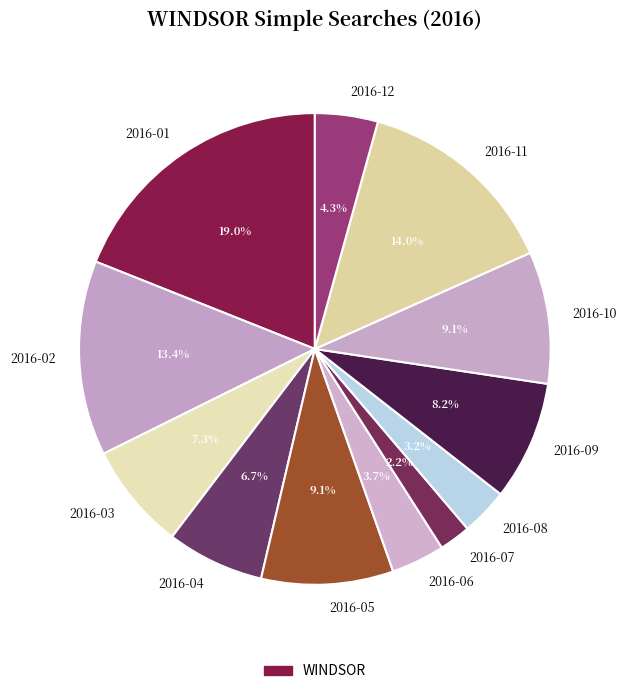

What is the largest slice in the pie chart?

2016-01